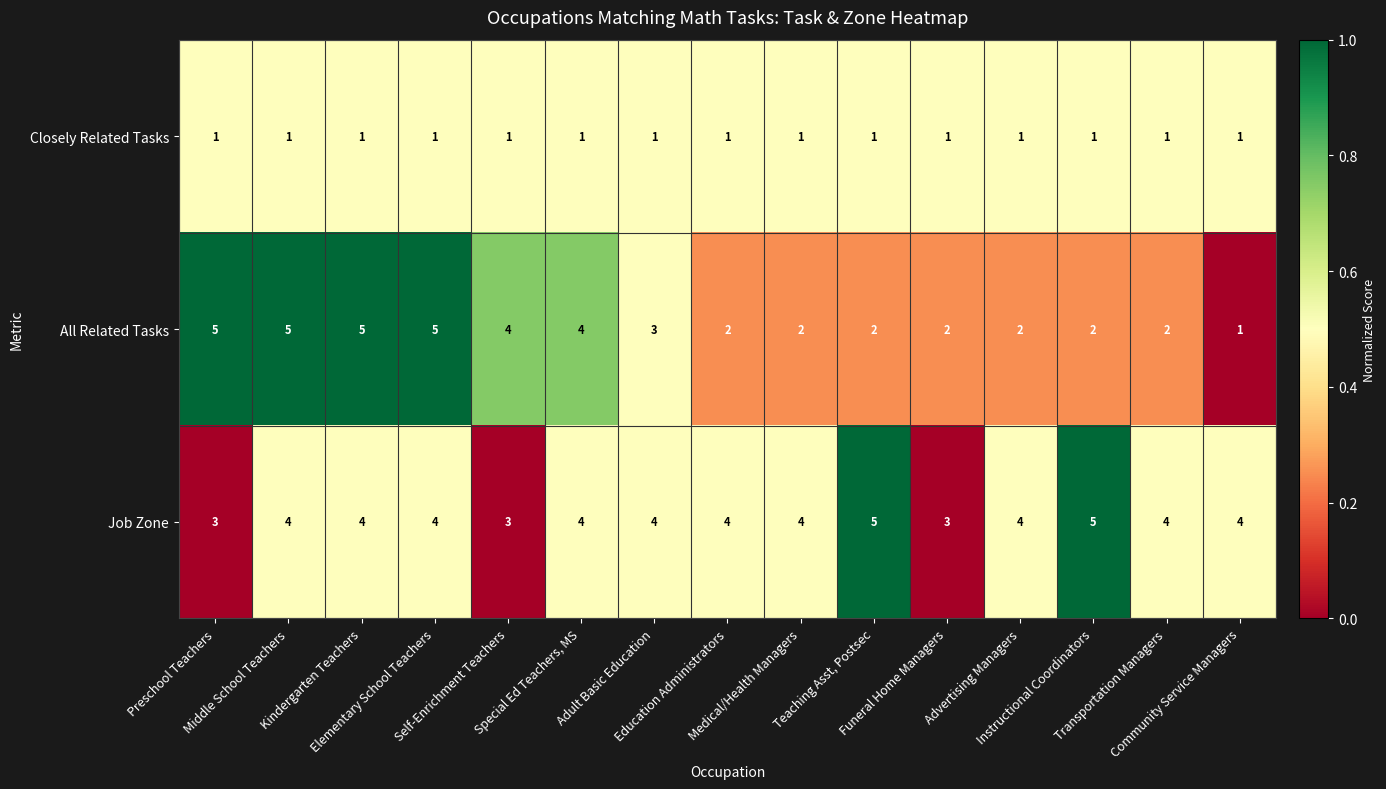

How many Job Zone values are between 4 and 5?

12